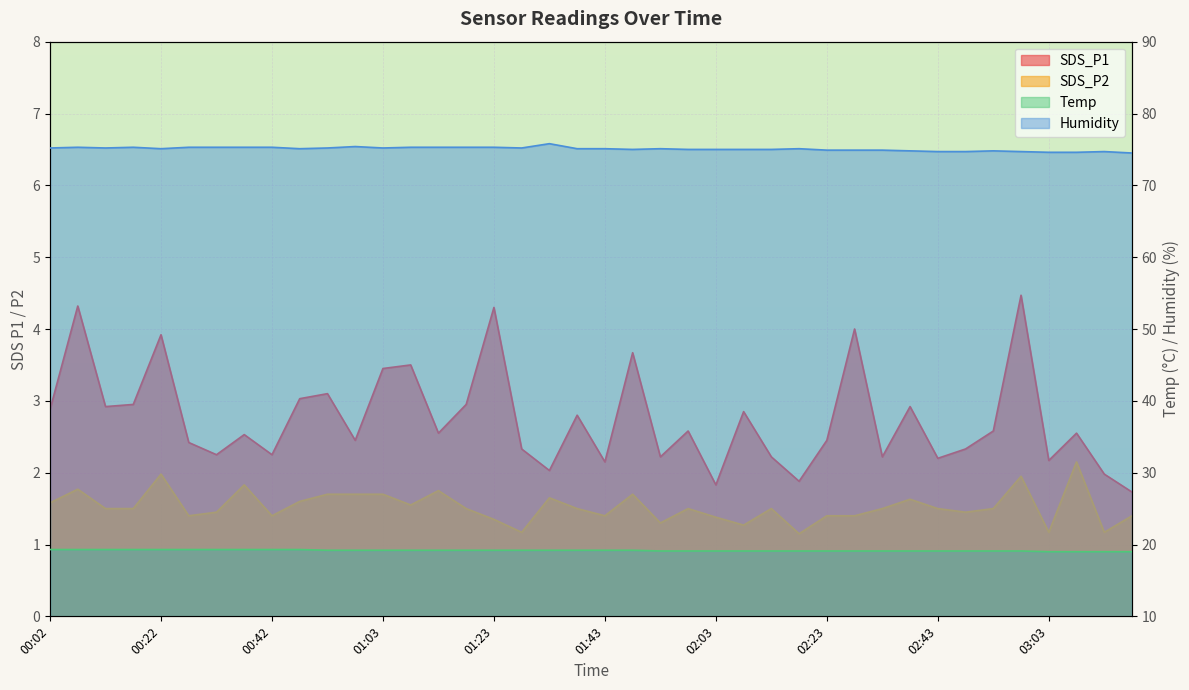

True or false: Temp has more than 2 interior local peaks.

False